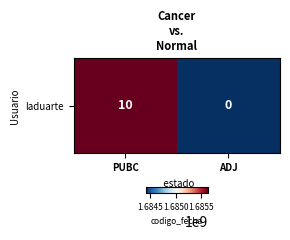

Reading left to right, what are all the values shown in this chart?

PUBC=1685631760	ADJ=1684412948